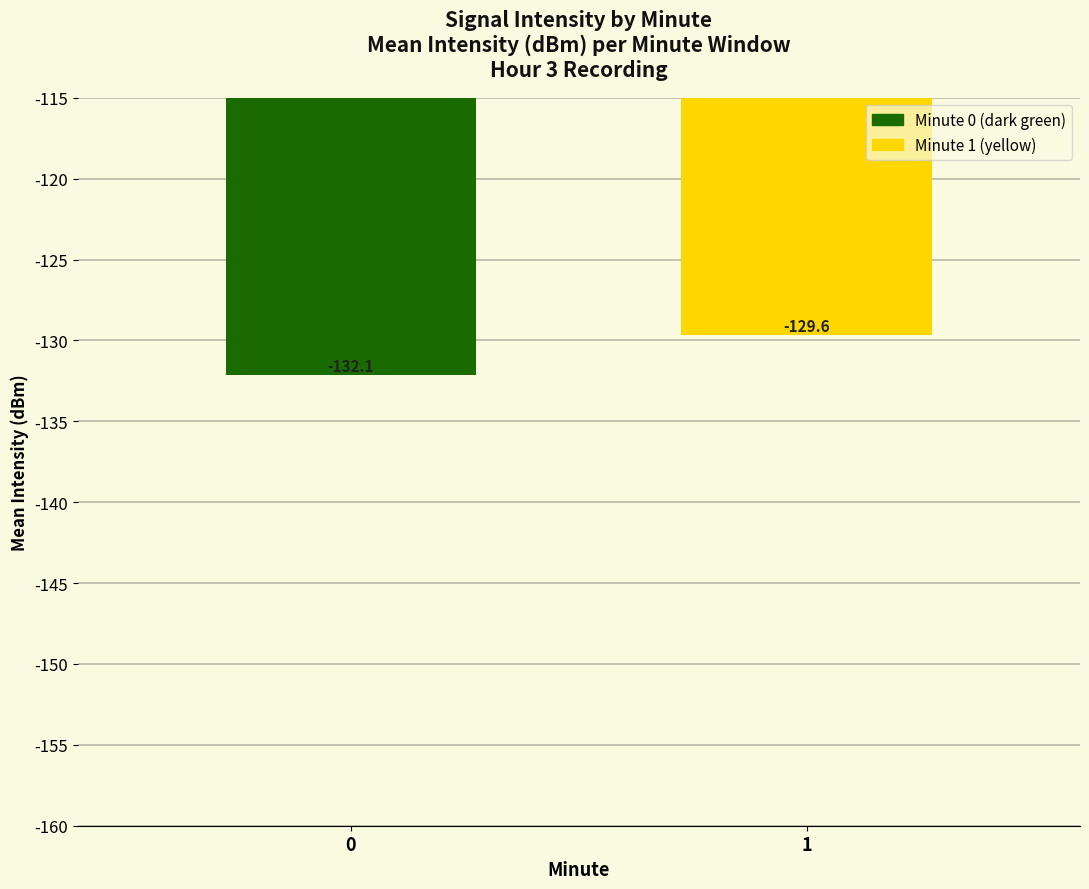

Which has a higher value, 0 or 1?

1